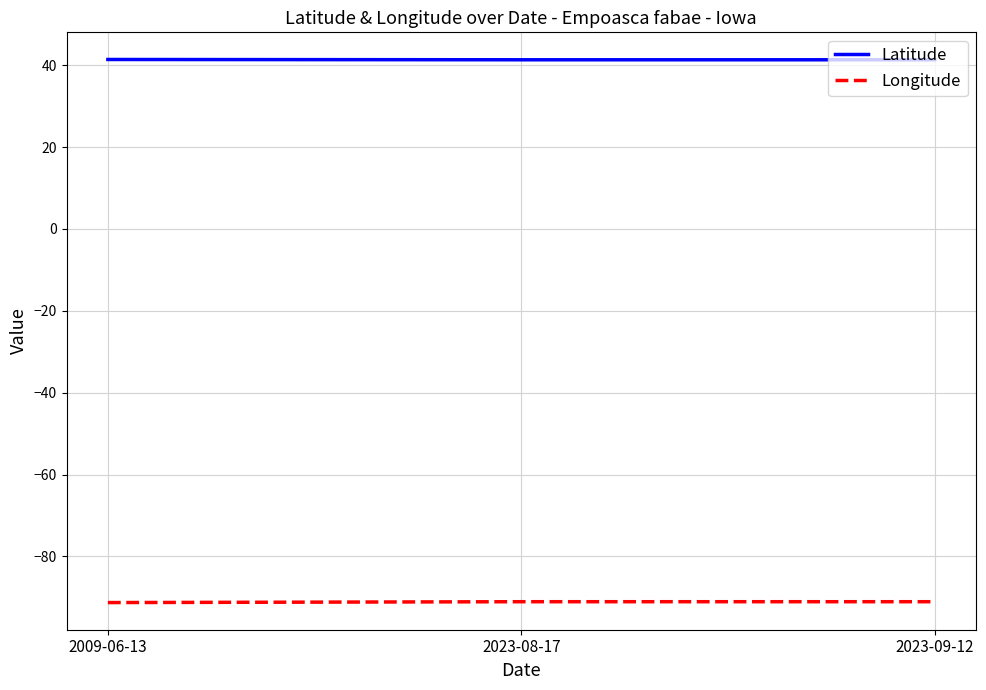

True or false: Latitude has a value of 18.6 at 2023-09-12.

False